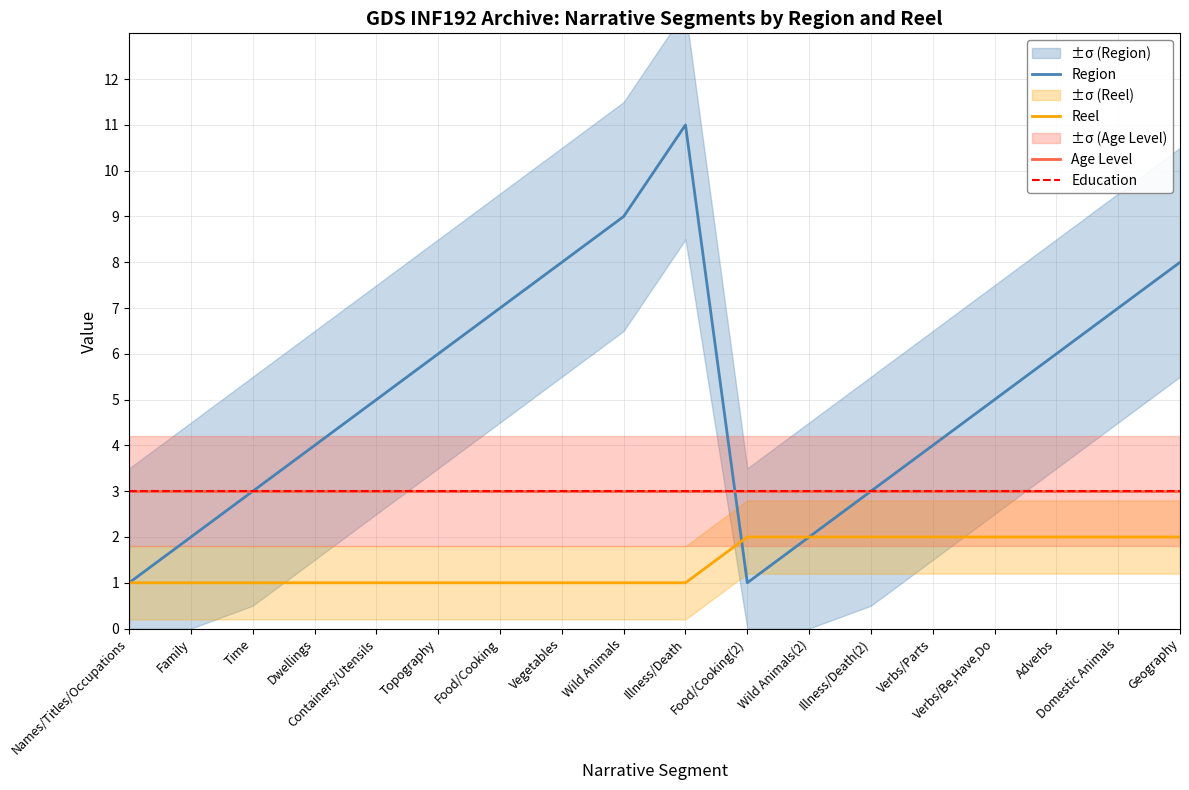

What position from the left is Time?

3